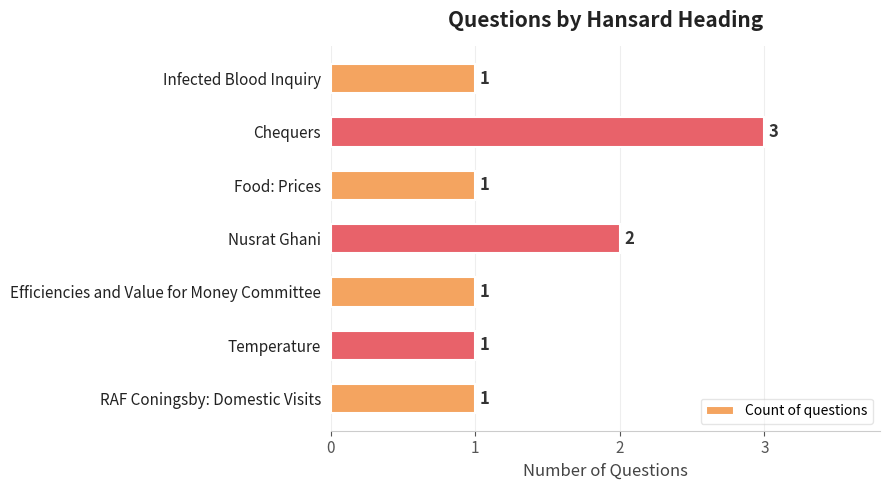

What is the label of the 4th bar from the top?

Nusrat Ghani